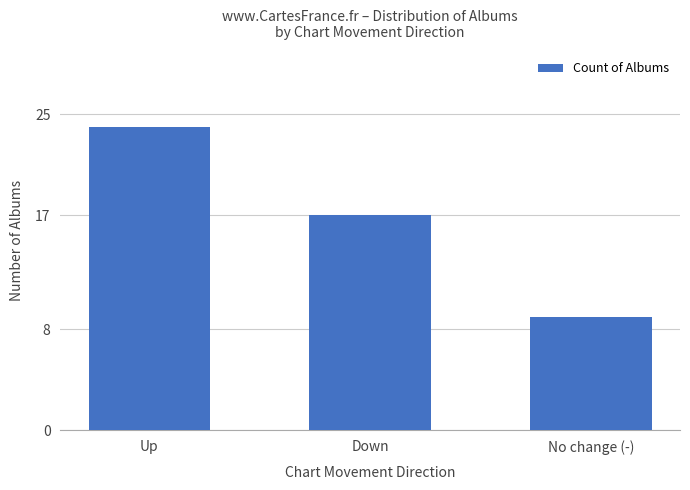

At which category does the chart reach its peak across all series?

Up